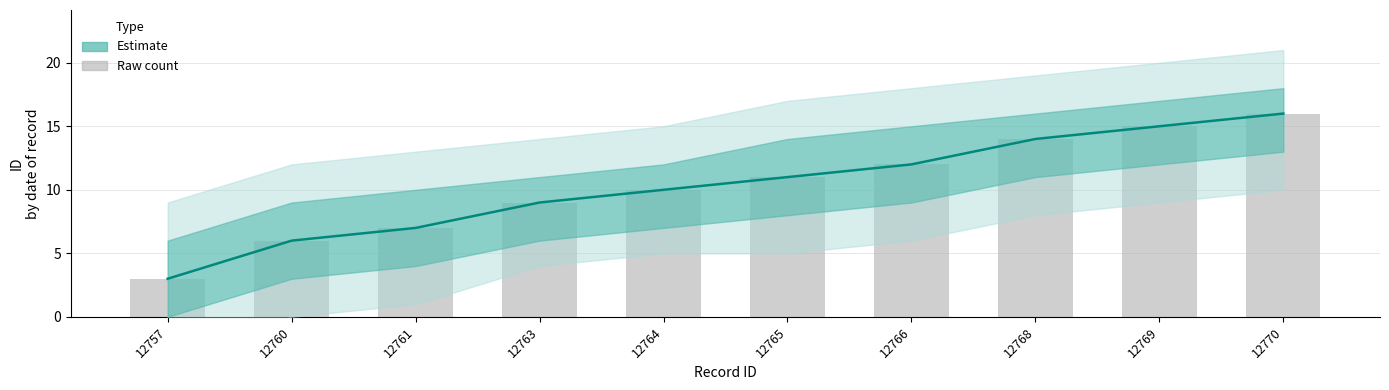

What is the approximate value at 12766, to the nearest 10?

10